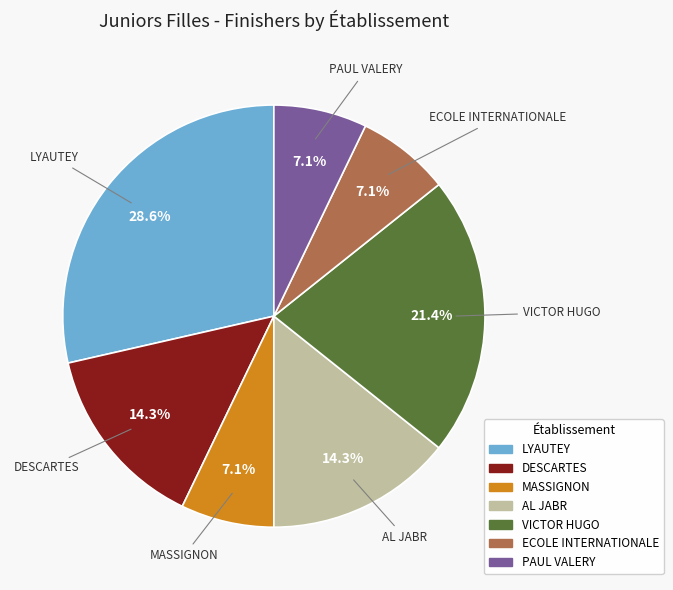

Which slice is the largest?

LYAUTEY